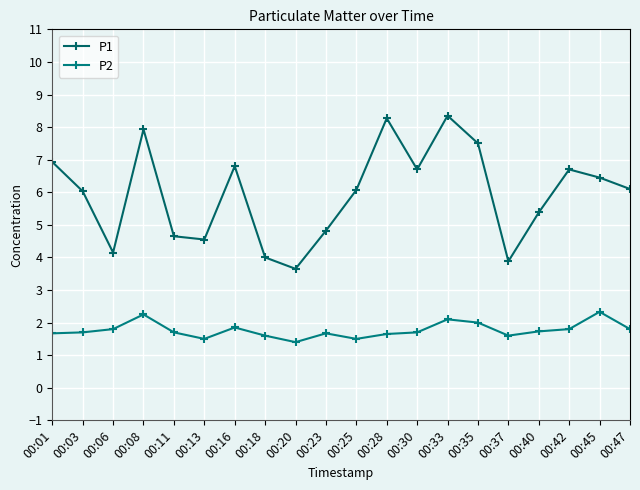

What is the difference between the maximum and minimum values in the P2 series?

0.9